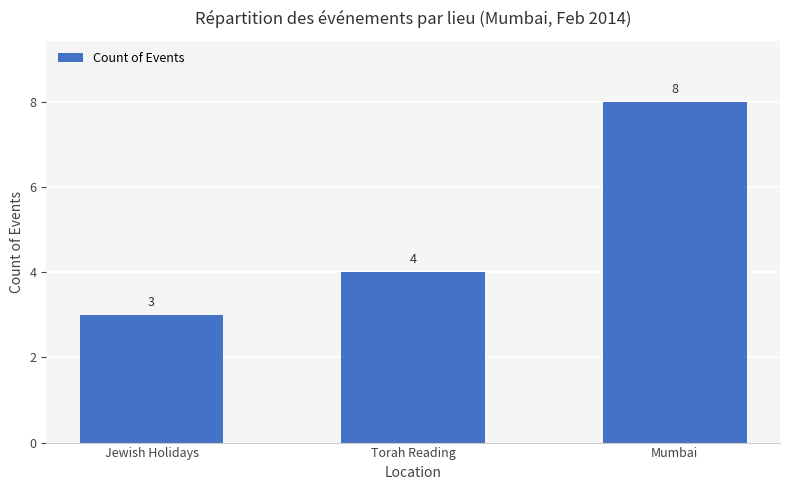

Which has a higher value, Mumbai or Jewish Holidays?

Mumbai